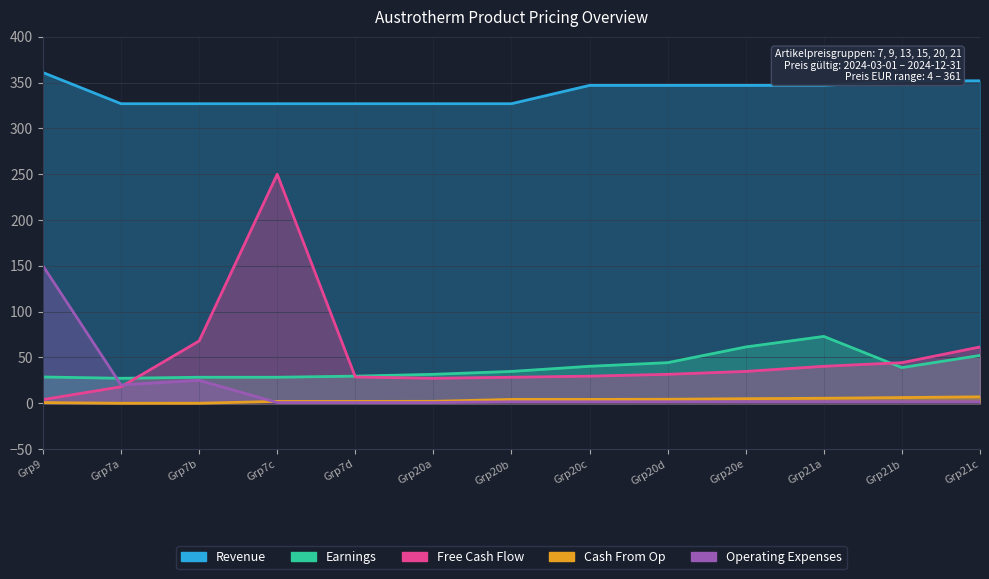

Is the value of Earnings at Grp20e greater than the value of Cash From Op at Grp20c?

Yes